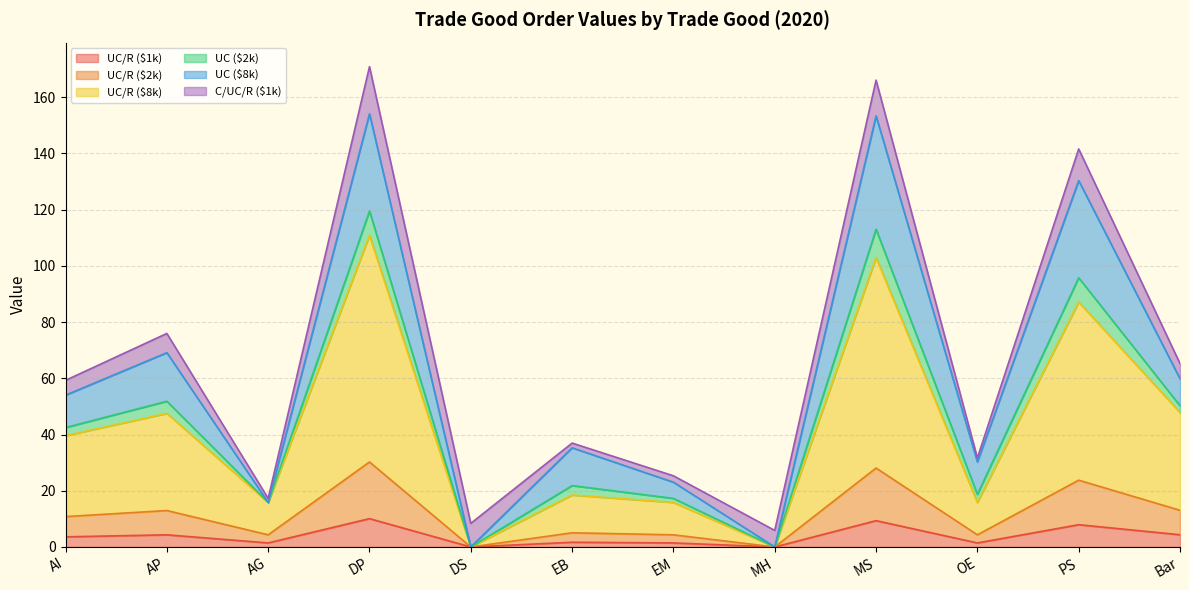

True or false: UC/R ($8k) and UC/R ($2k) cross at least once.

False